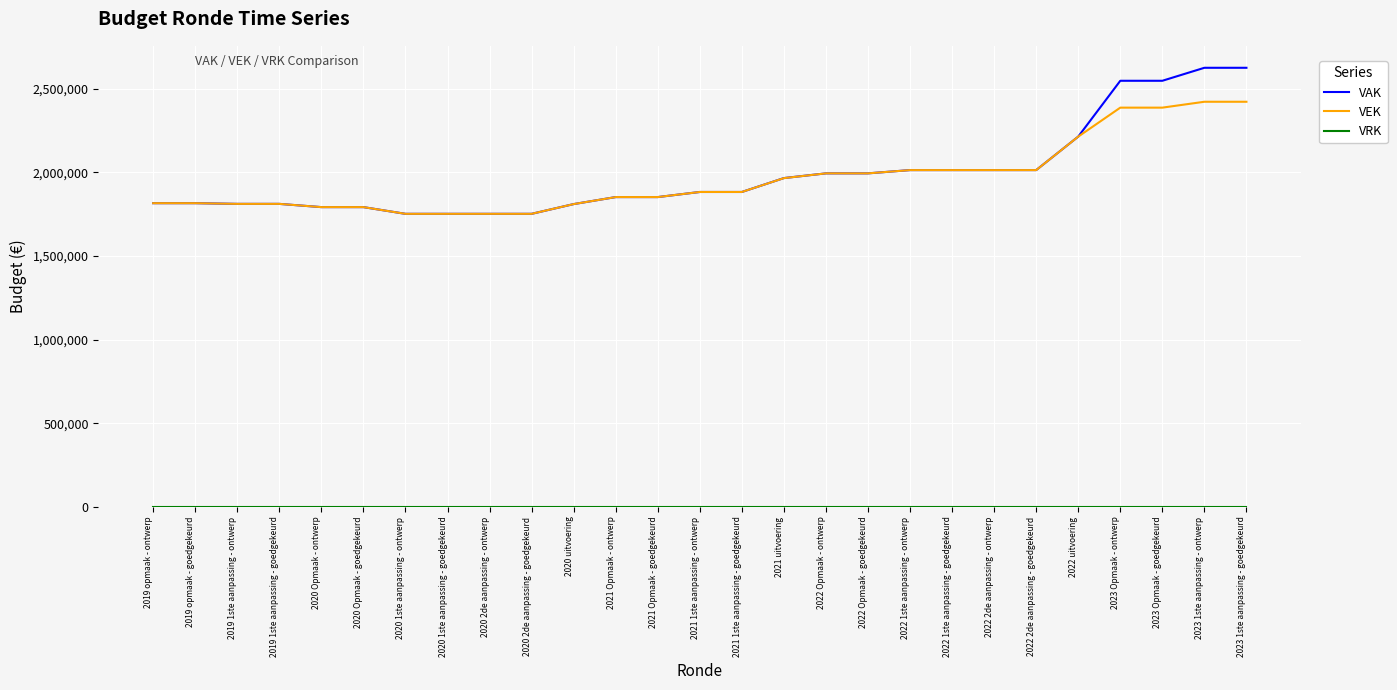

How many series are shown in this chart?

3